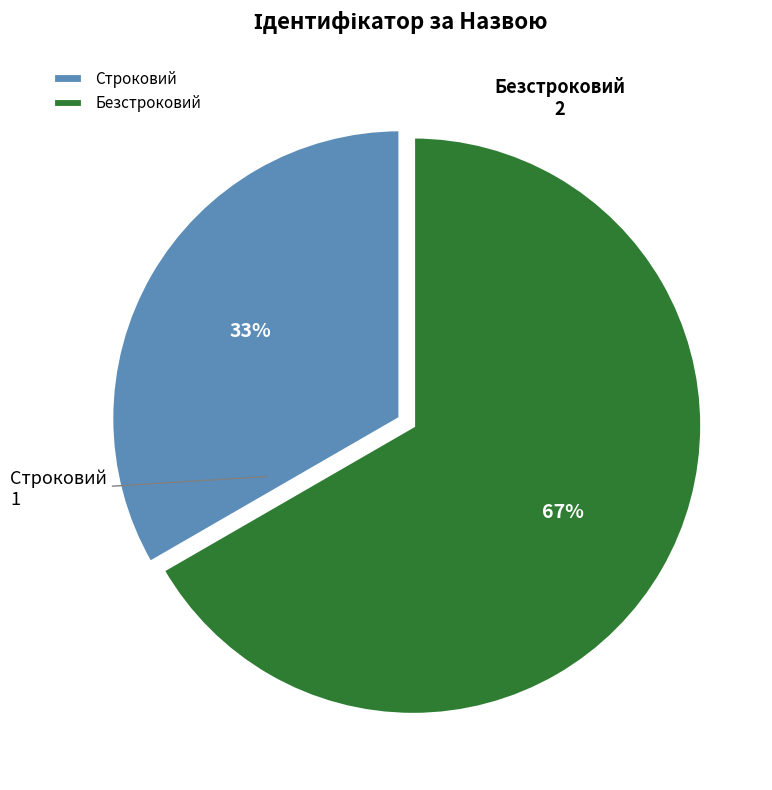

Which category accounts for the majority?

Безстроковий